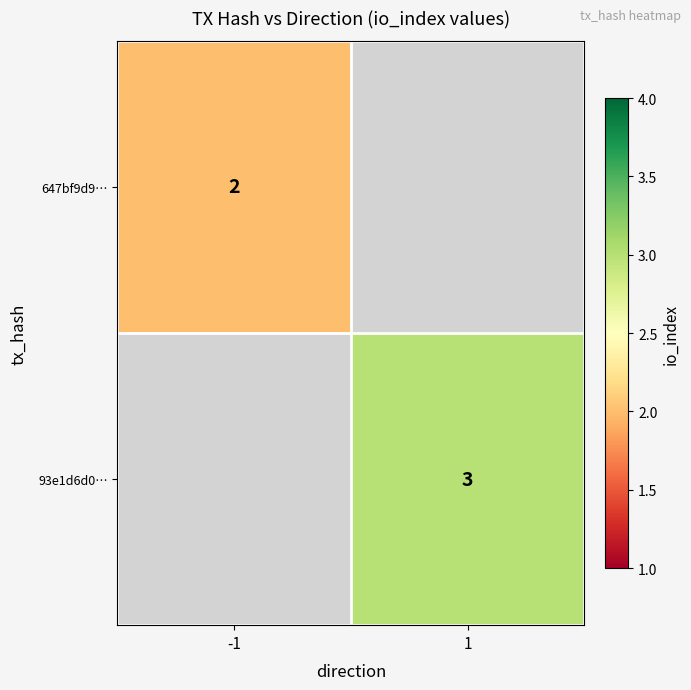

At which category does the chart reach its peak across all series?

1